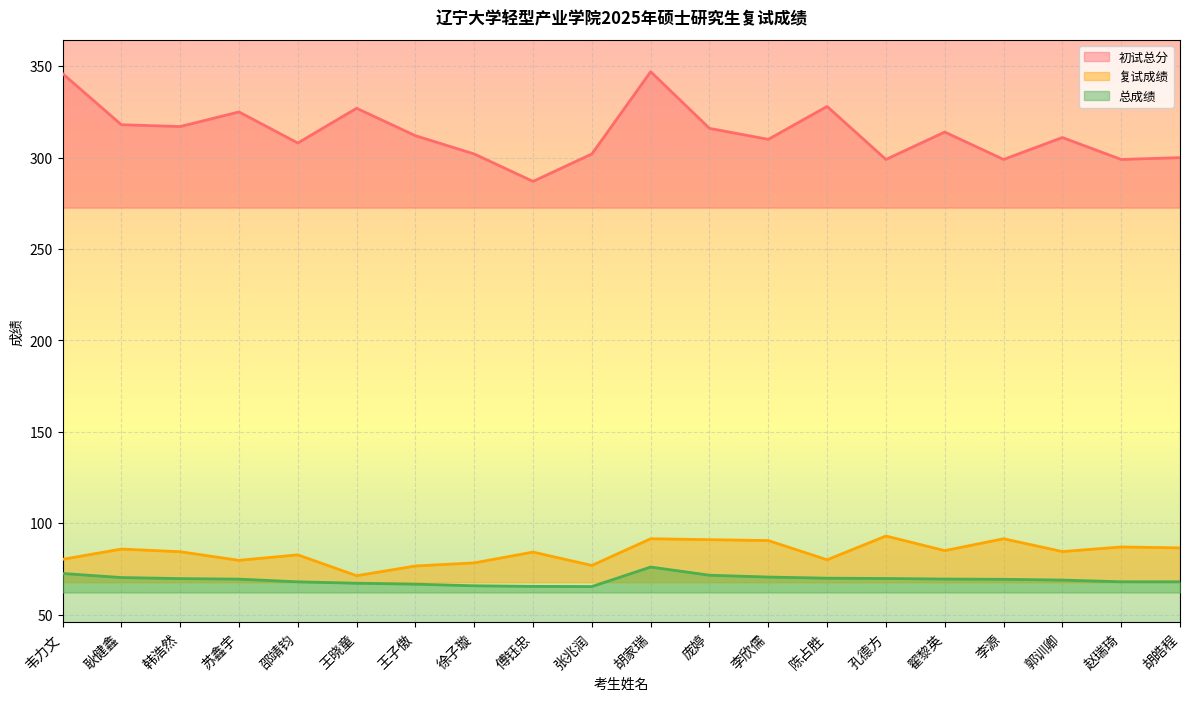

Where does the 总成绩 series first go above 69?

韦力文